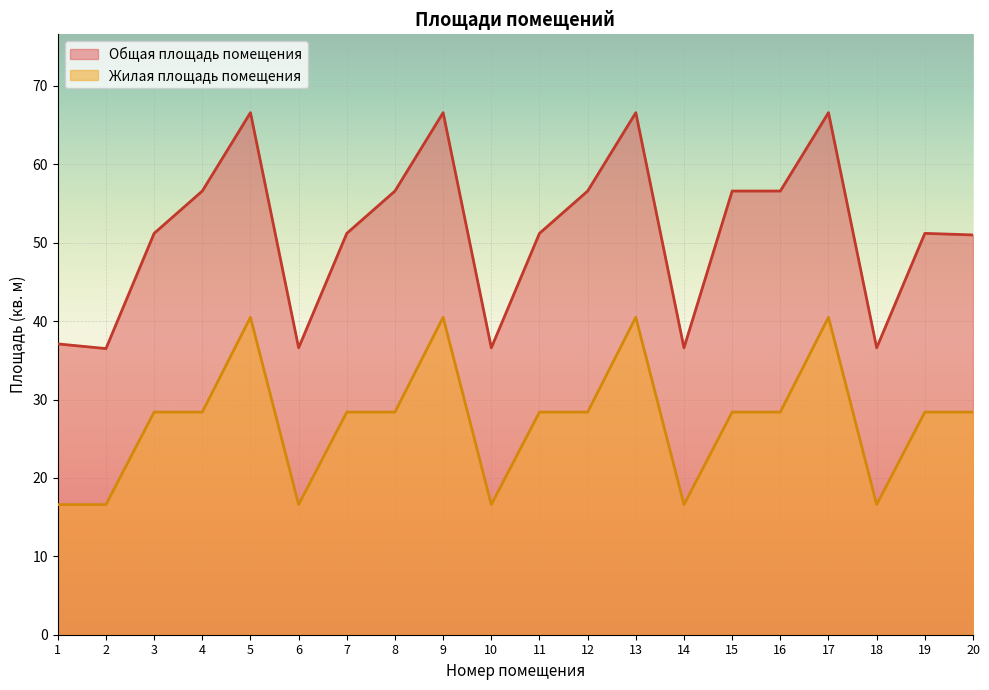

Which series has the largest total across all categories?

Общая площадь помещения